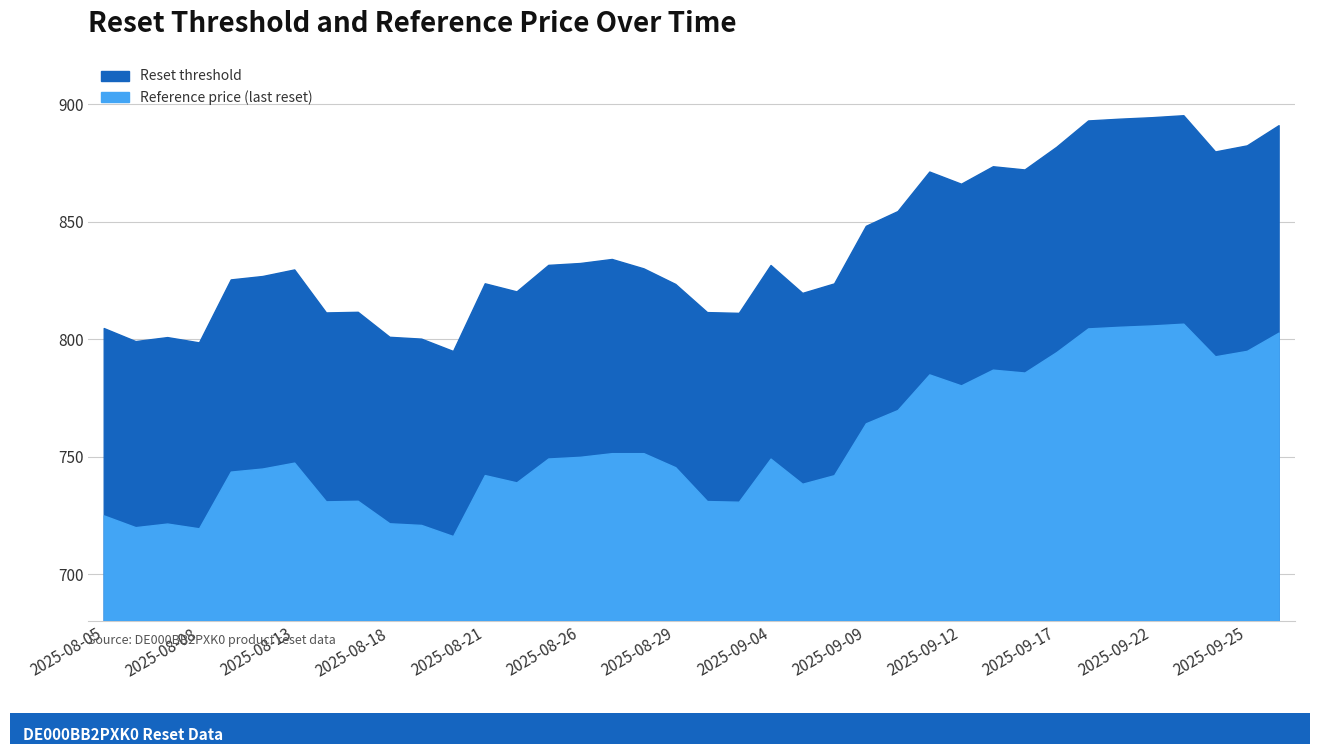

What is the maximum value shown in the chart?

895.0